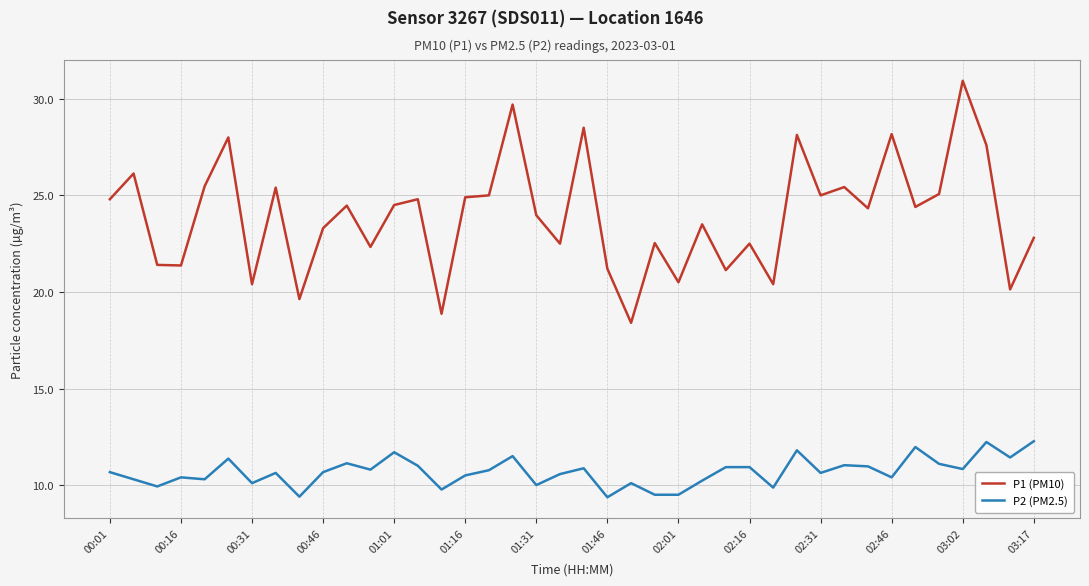

How many lines are shown in the chart?

2